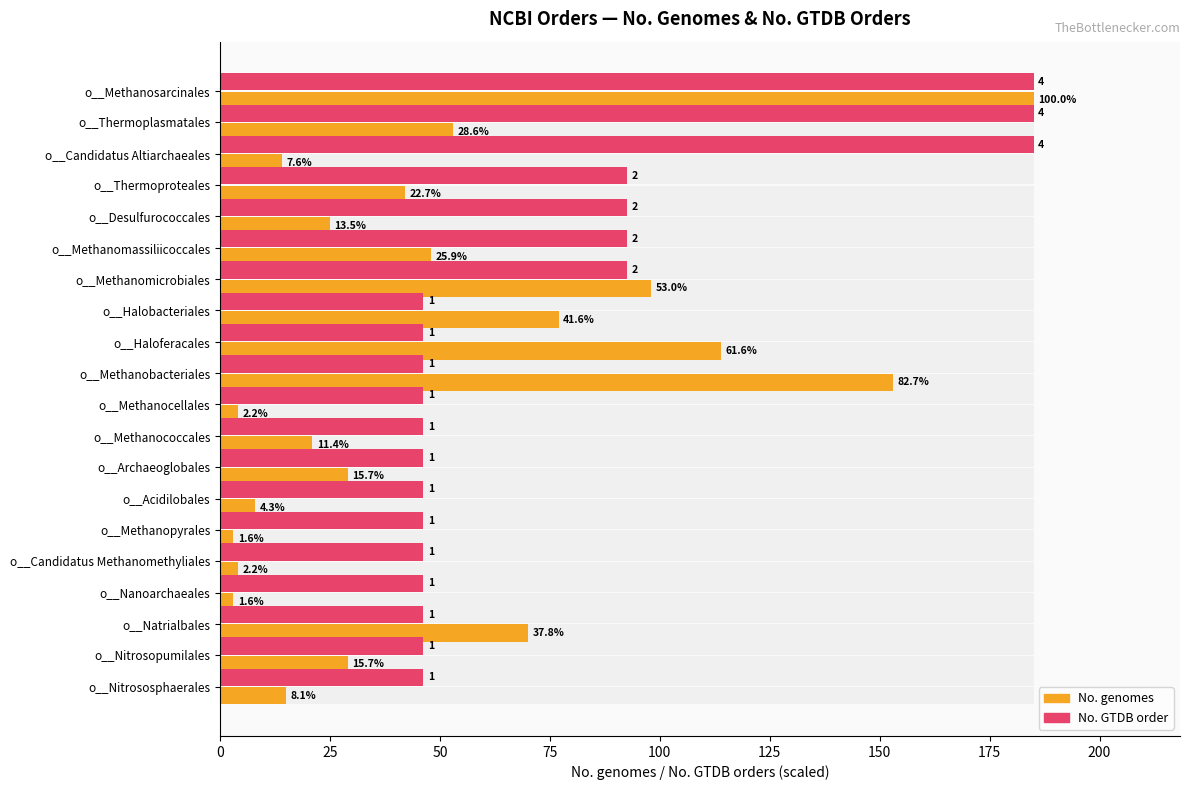

Reading left to right, extract all data points from this chart.

No. genomes: 185.0	53.0	14.0	42.0	25.0	48.0	98.0	77.0	114.0	153.0	4.0	21.0	29.0	8.0	3.0	4.0	3.0	70.0	29.0	15.0
No. GTDB order (scaled): 185.0	185.0	185.0	92.5	92.5	92.5	92.5	46.2	46.2	46.2	46.2	46.2	46.2	46.2	46.2	46.2	46.2	46.2	46.2	46.2